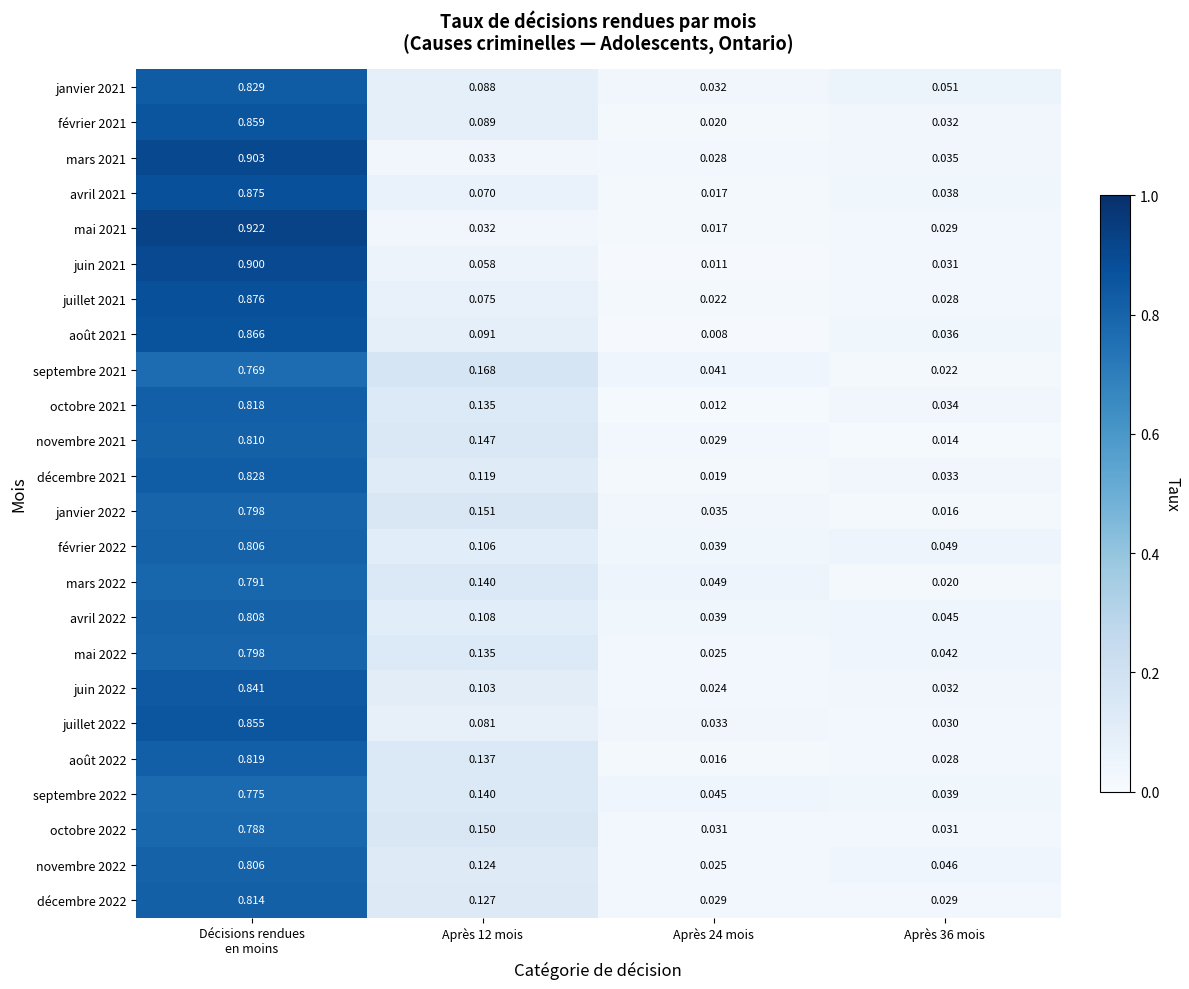

Between Décisions rendues
en moins and Après 24 mois, which series saw the biggest shift?

mai 2021